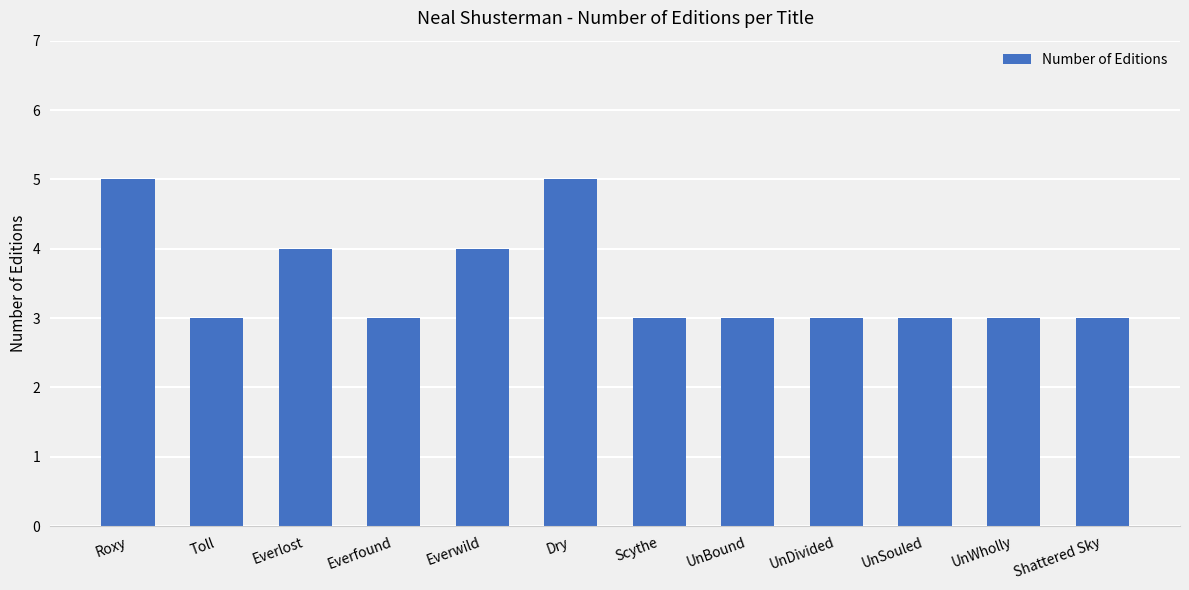

What is the average value?

4